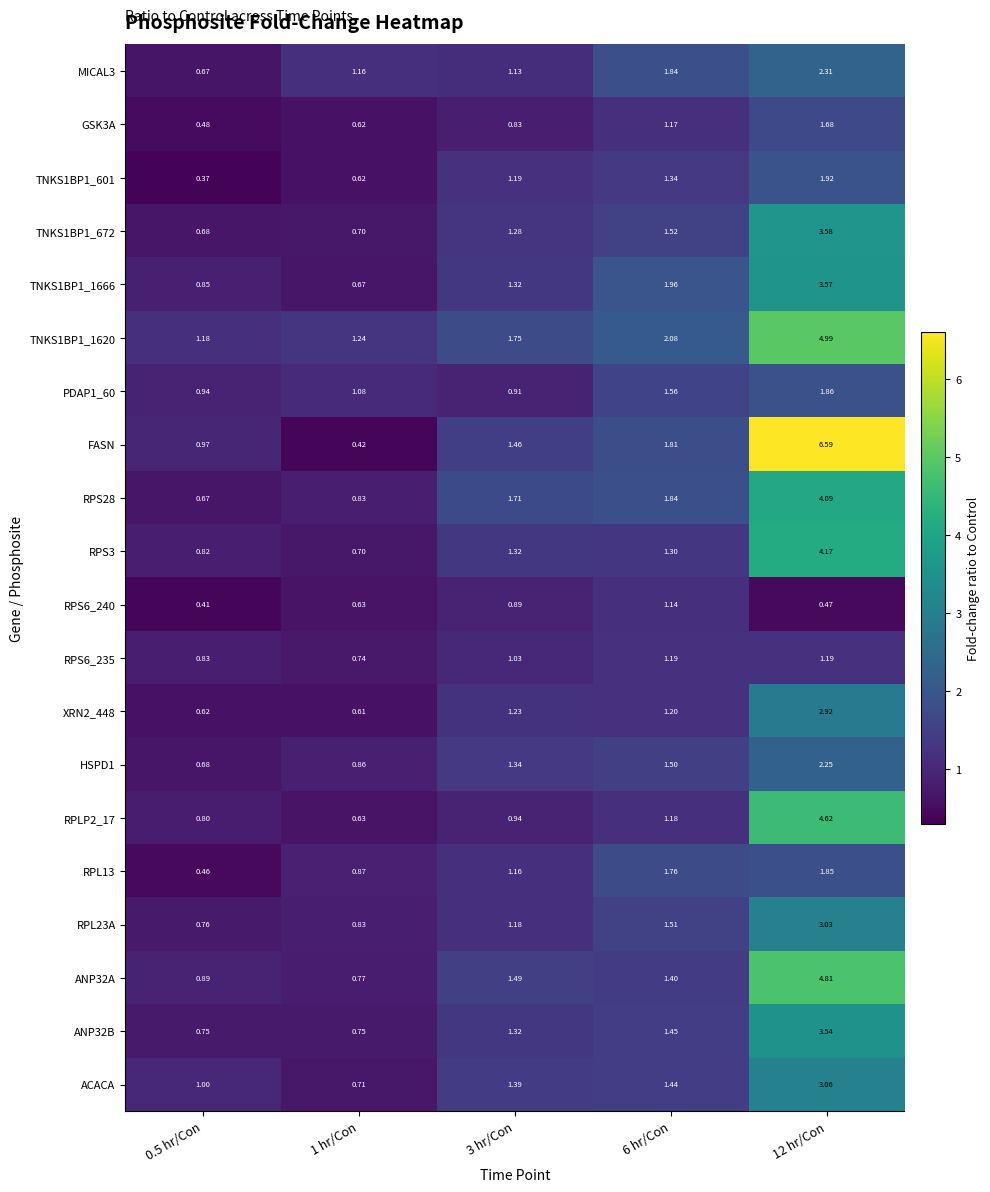

Between 1 hr/Con and 3 hr/Con, which series saw the biggest shift?

FASN